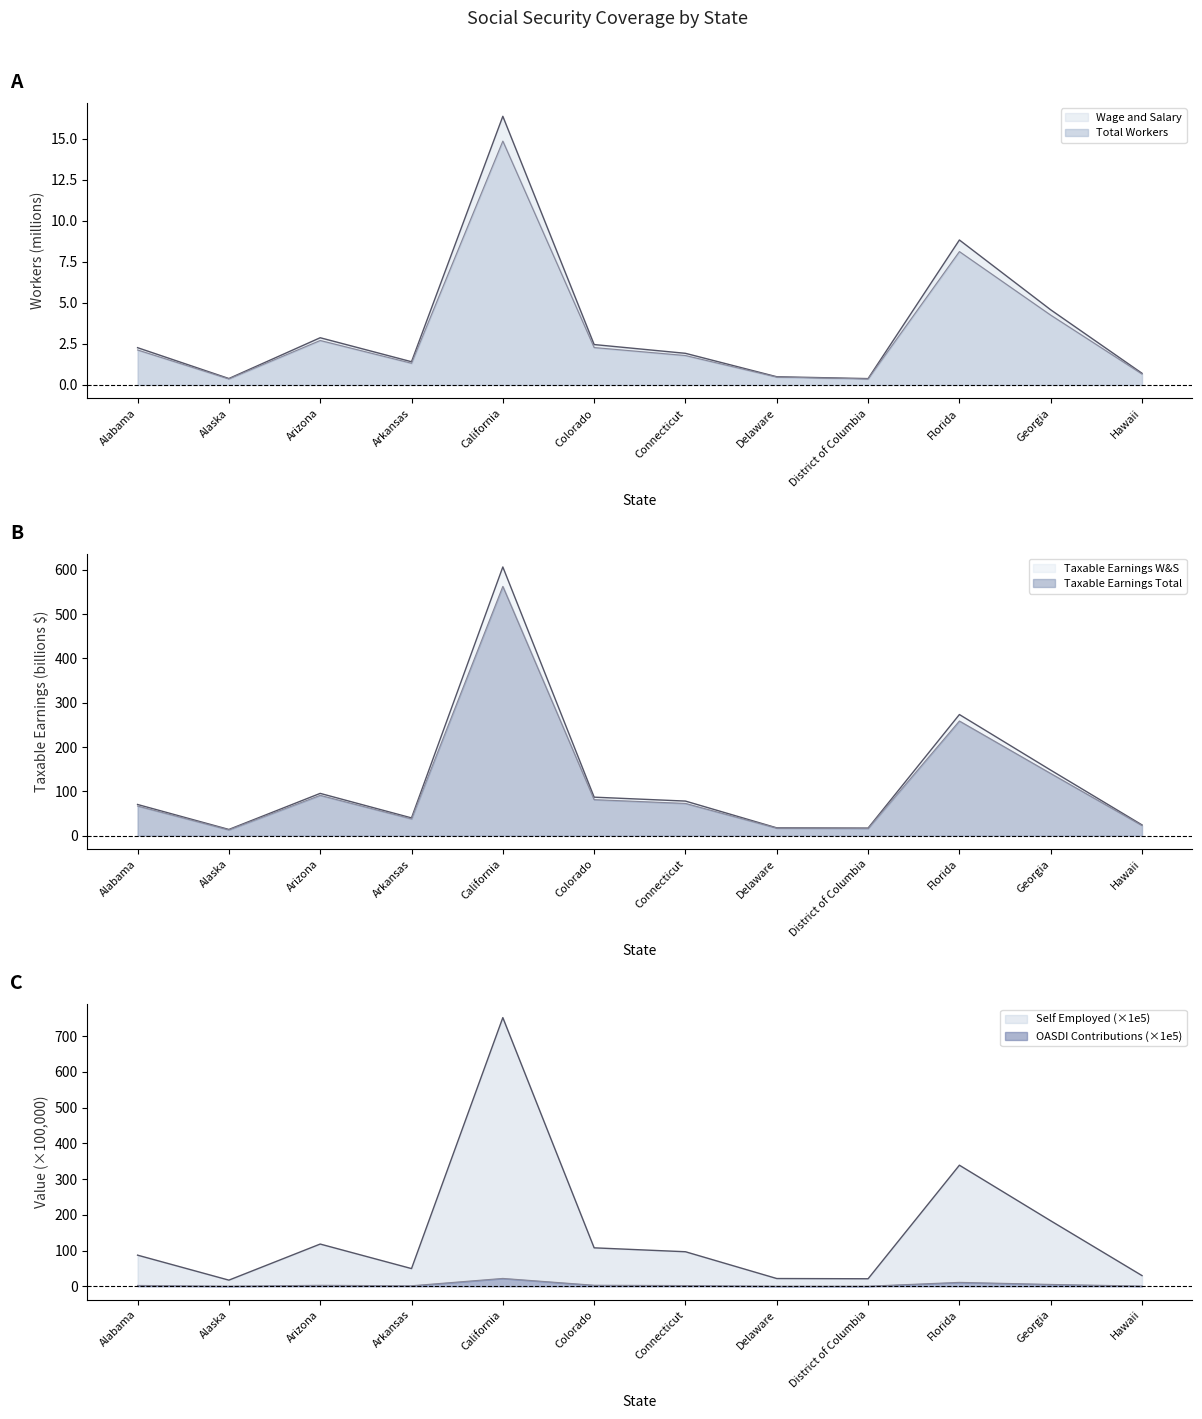

Which label corresponds to the largest value in the chart?

California